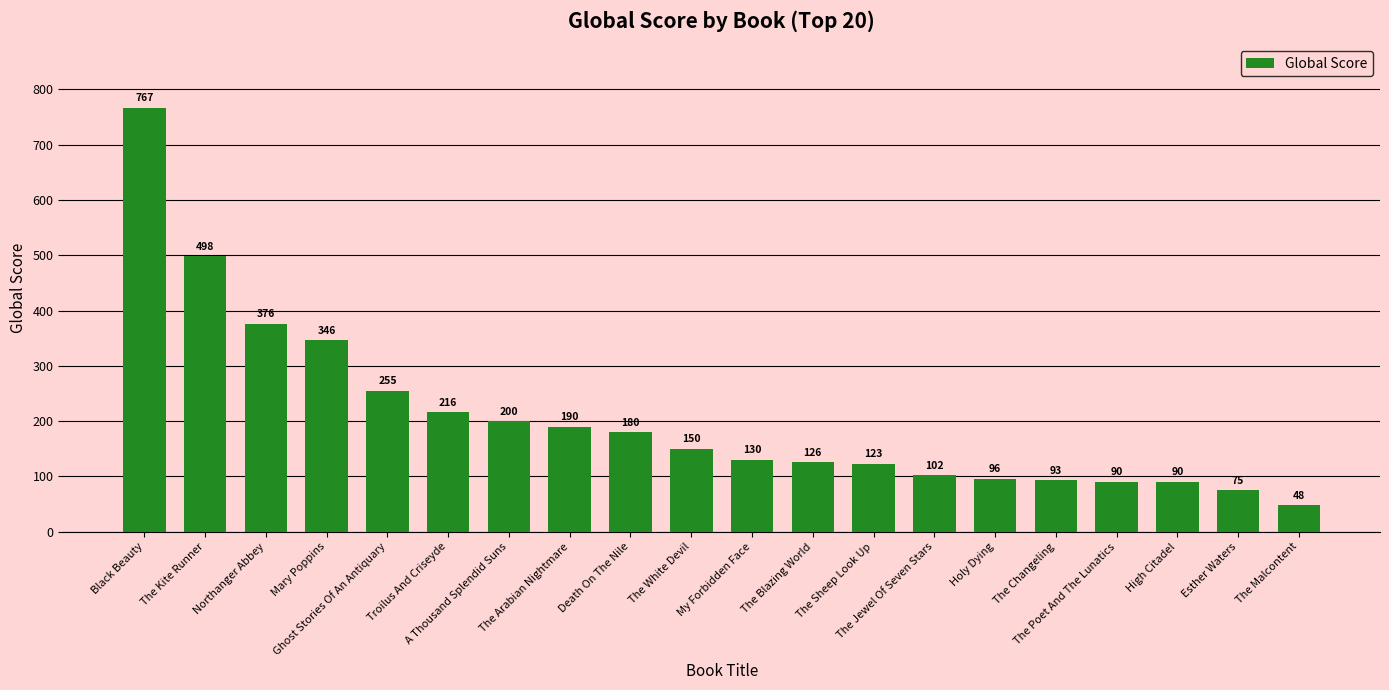

Is it true that the value at The Poet And The Lunatics is 90?

True